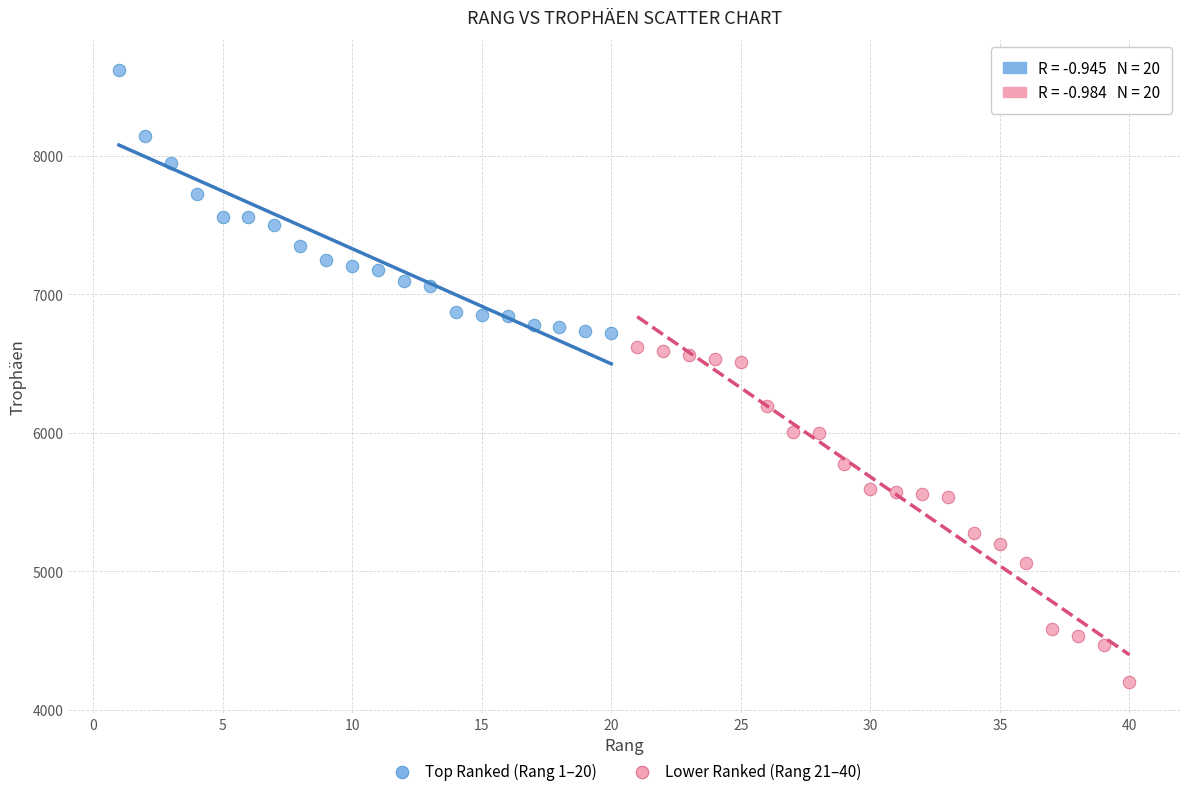

Which series reaches the minimum Y coordinate?

Lower Ranked (Rang 21–40)